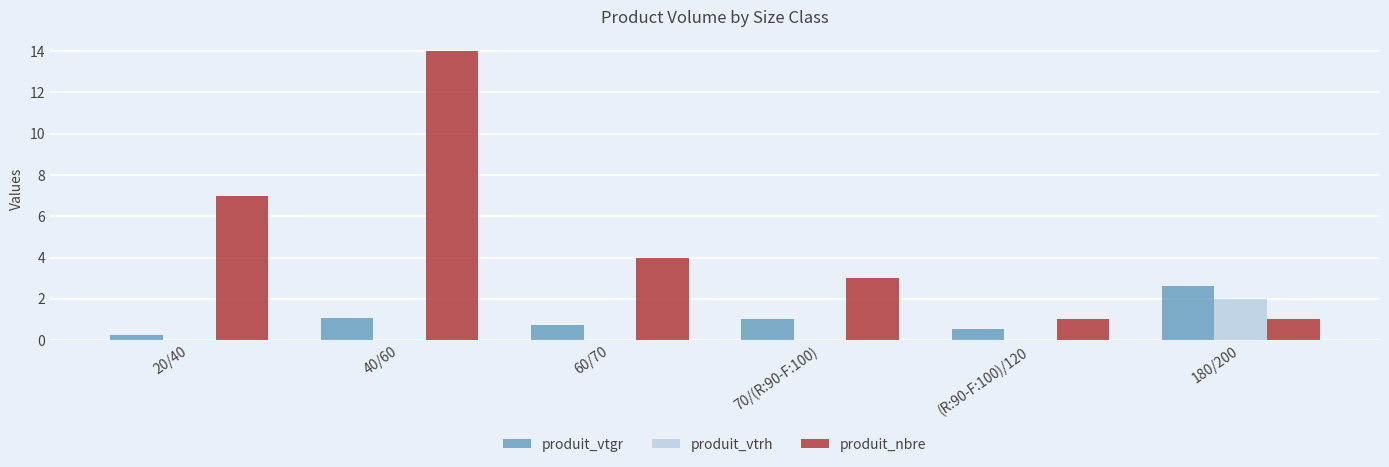

What is the sum of all produit_vtgr values?

6.2